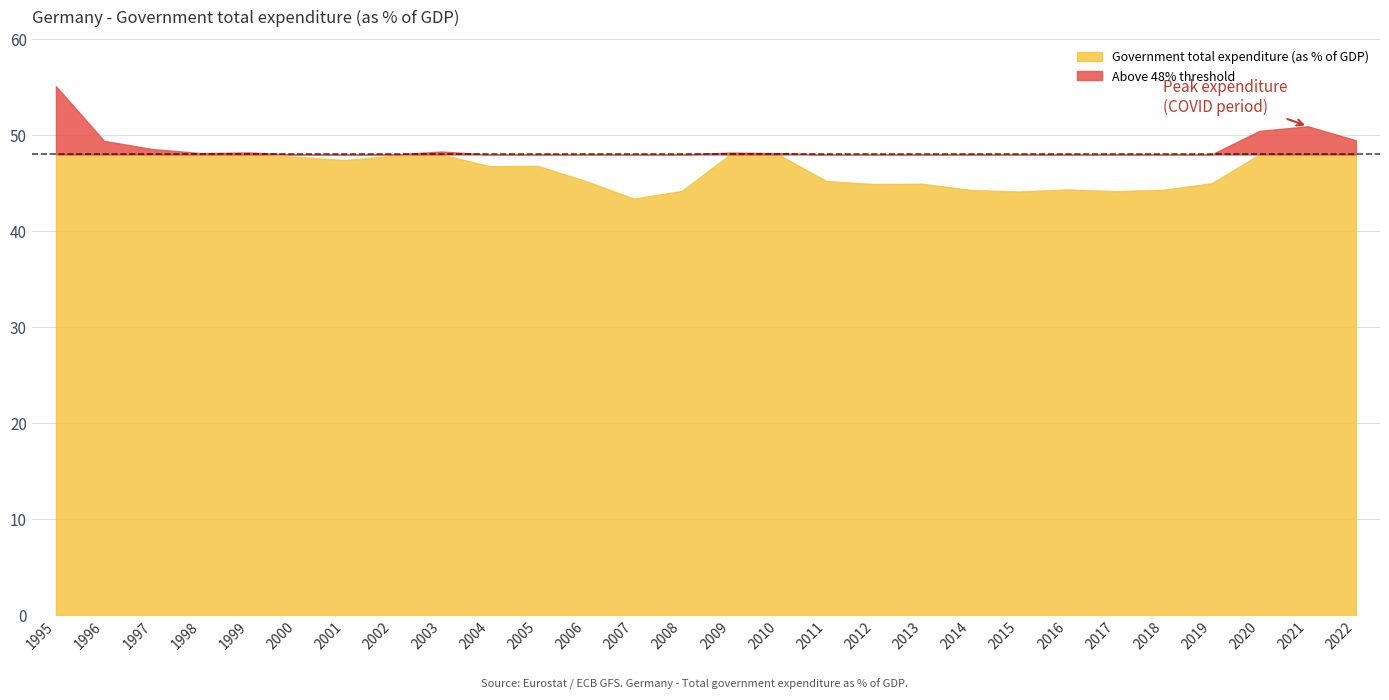

At which category does the chart reach its peak across all series?

1995